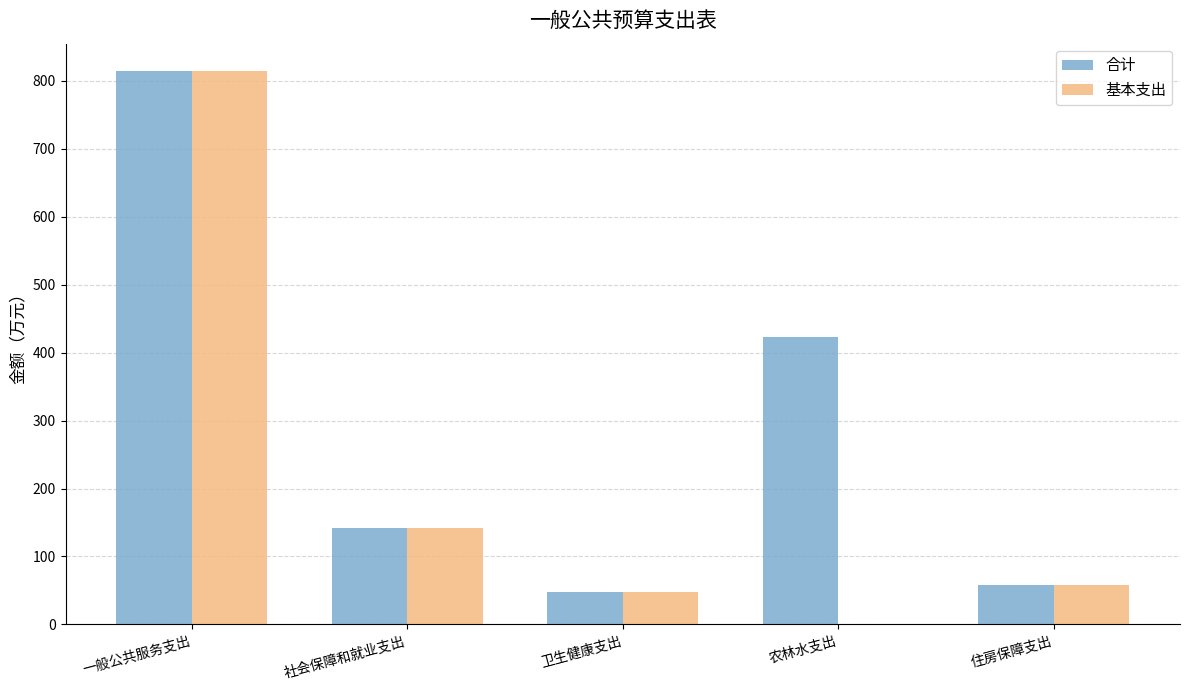

How many categories are shown in the chart?

5